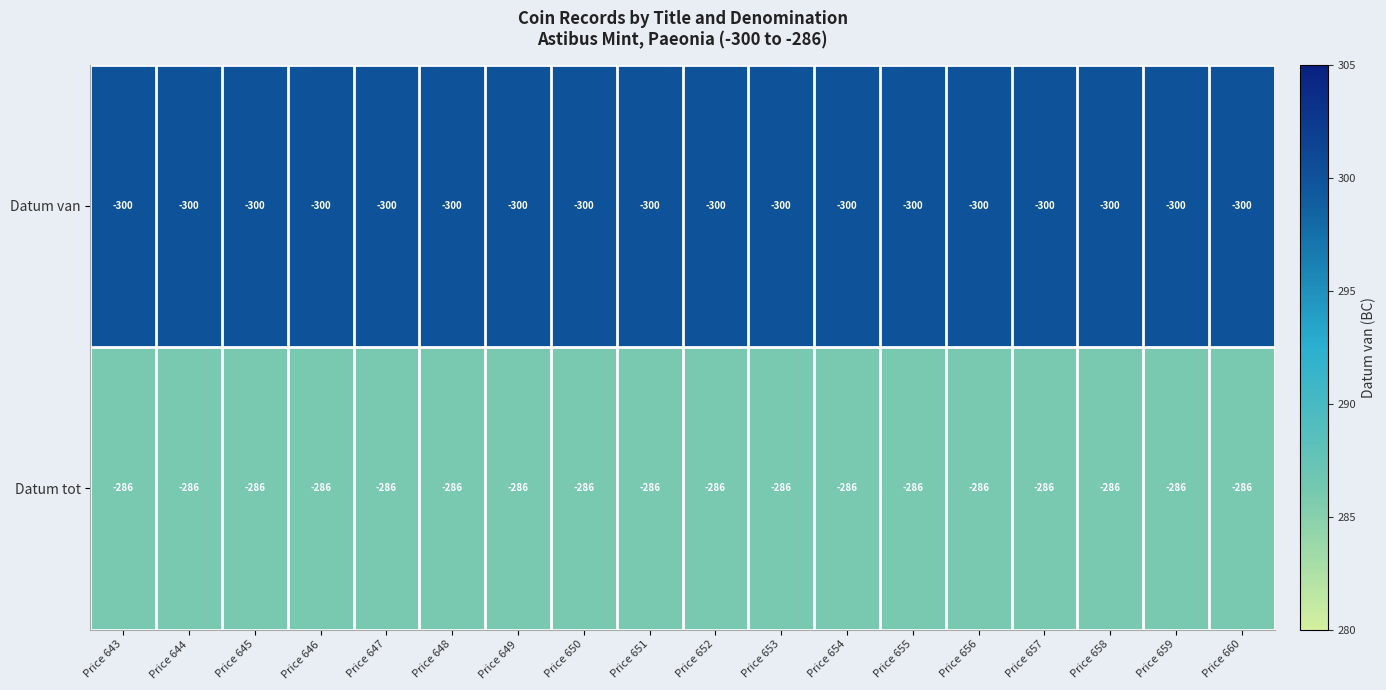

Rank the series at Price 645 from lowest to highest value.

Datum van, Datum tot